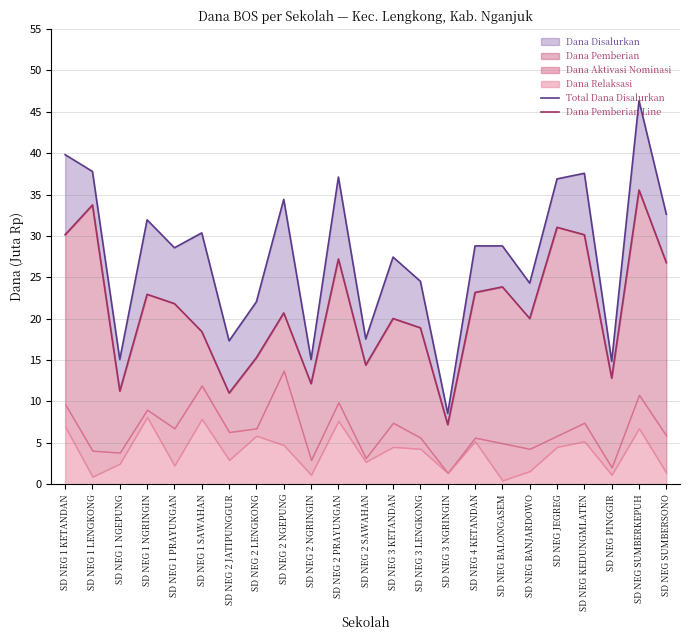

The Dana Pemberian Line series shows 51.5 at SD NEG 1 LENGKONG. True or false?

False